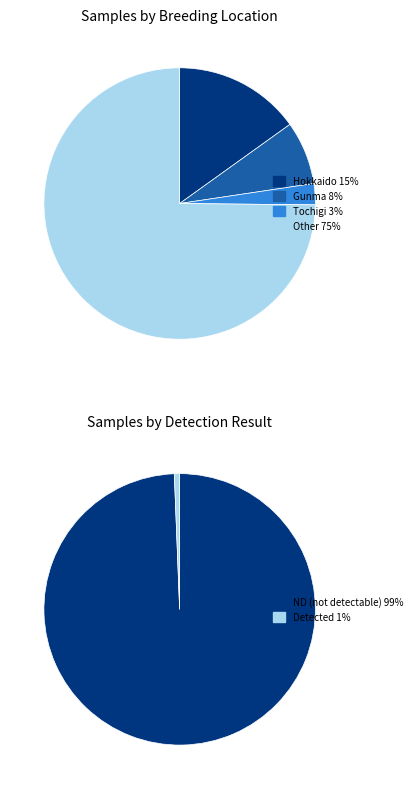

To the nearest percent, what percentage of the pie is Hokkaido?

15%